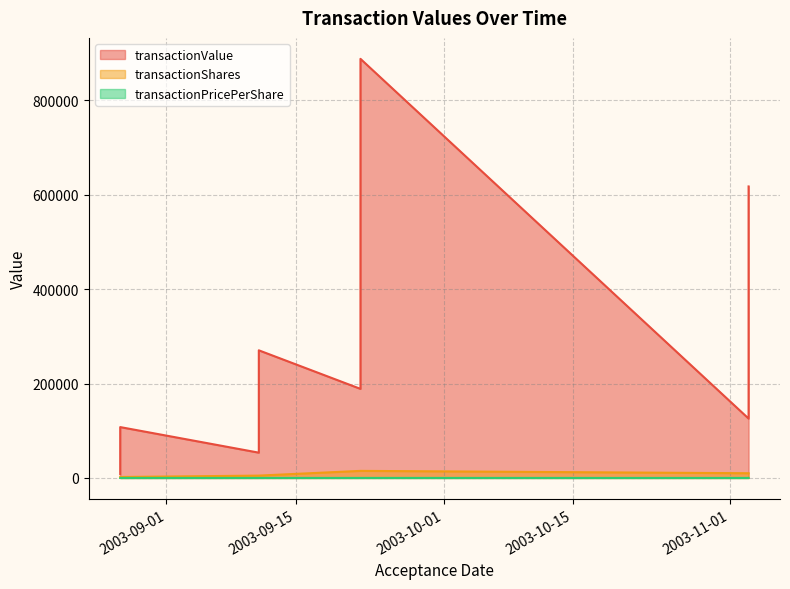

True or false: transactionShares has more than 0 interior local peaks.

False